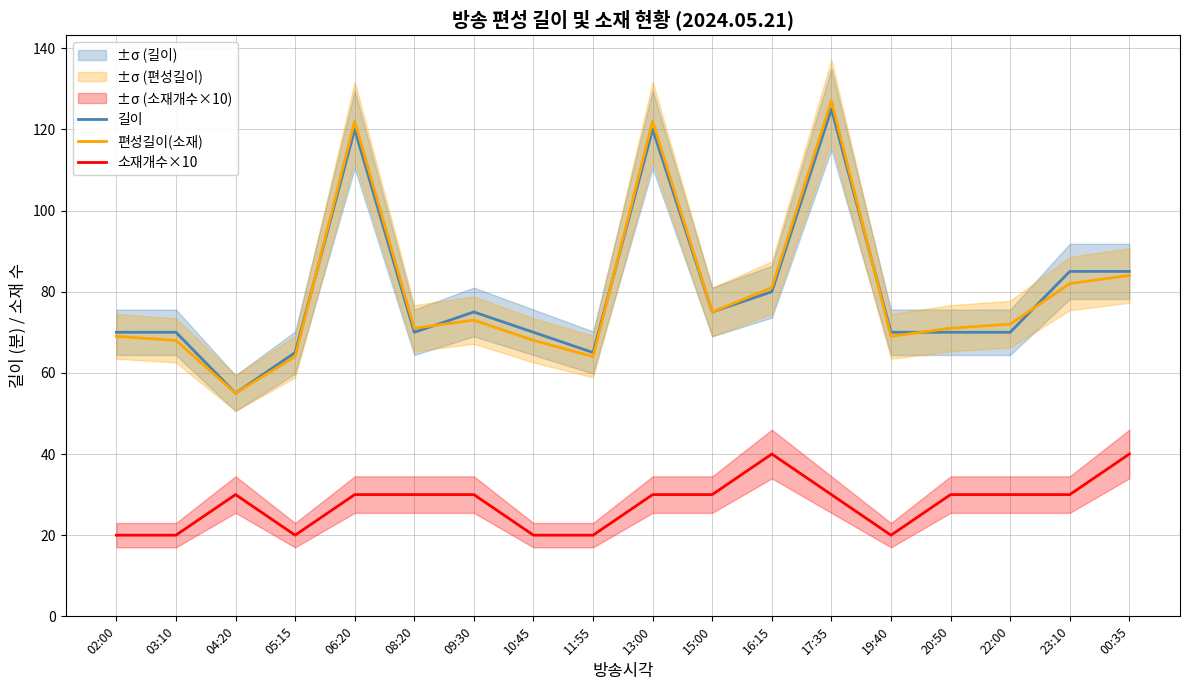

How many data points does each series have?

18